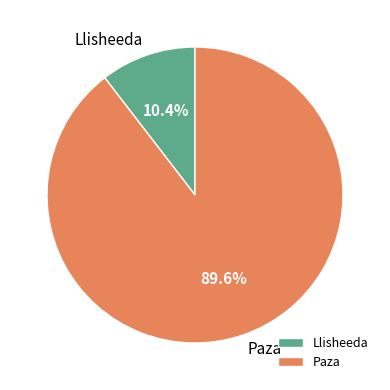

How many segments does this pie chart have?

2